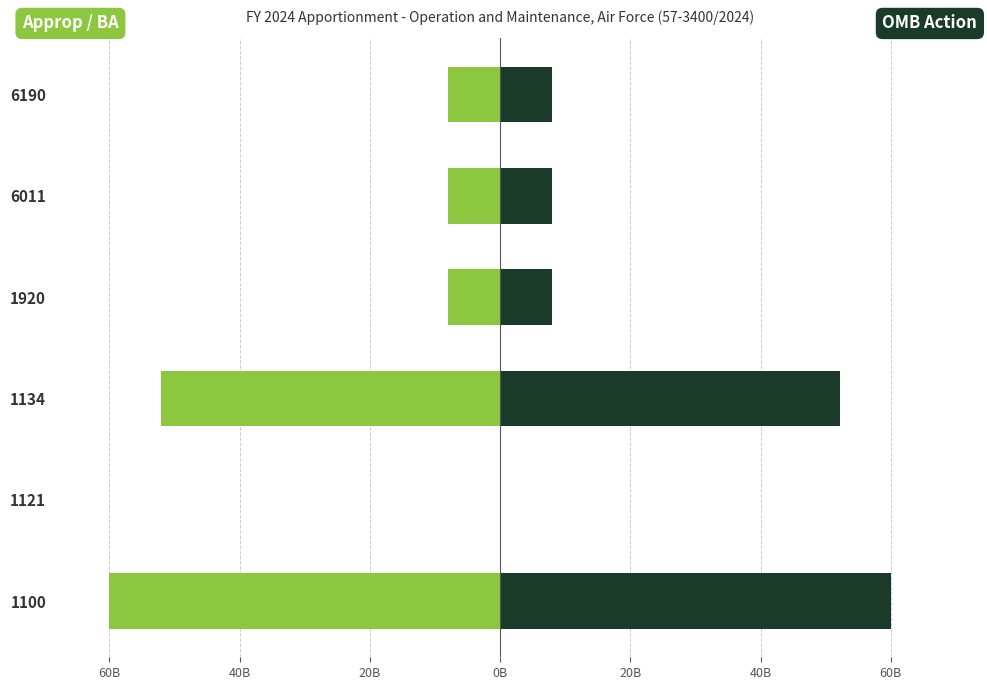

What is the greatest value displayed?

60.2